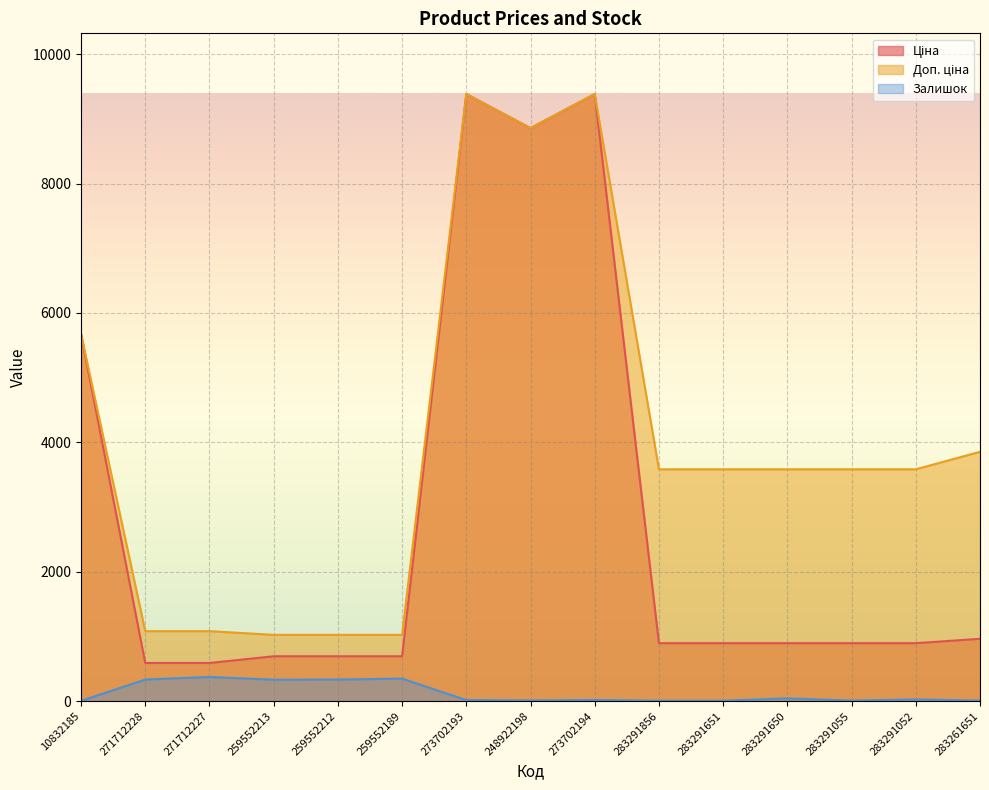

In Ціна, how many points are higher than both neighbors (excluding endpoints)?

2